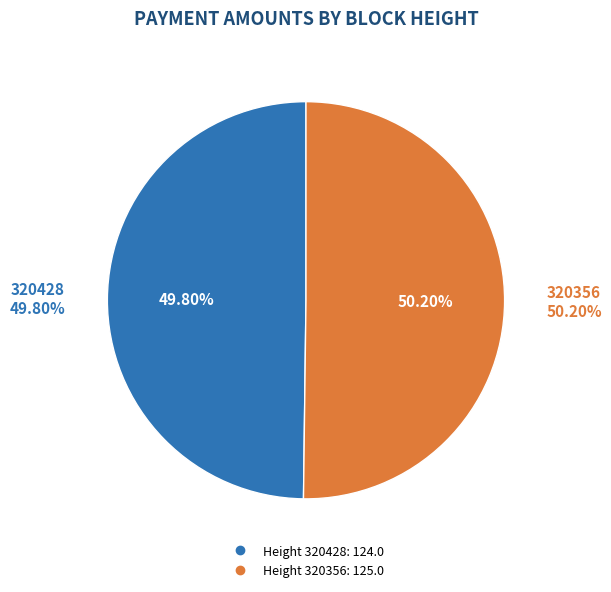

How many slices are in this pie chart?

2